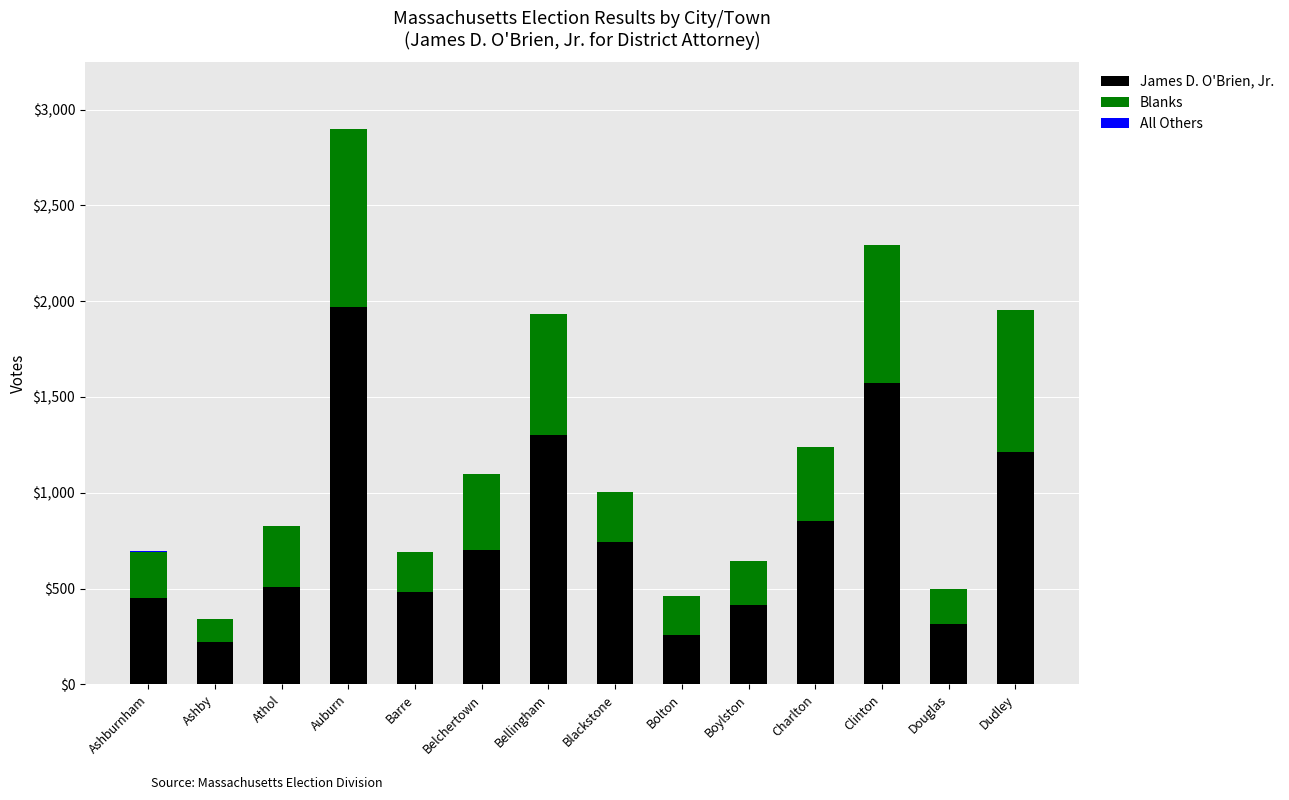

What is the sum of all James D. O'Brien, Jr. values?

11005